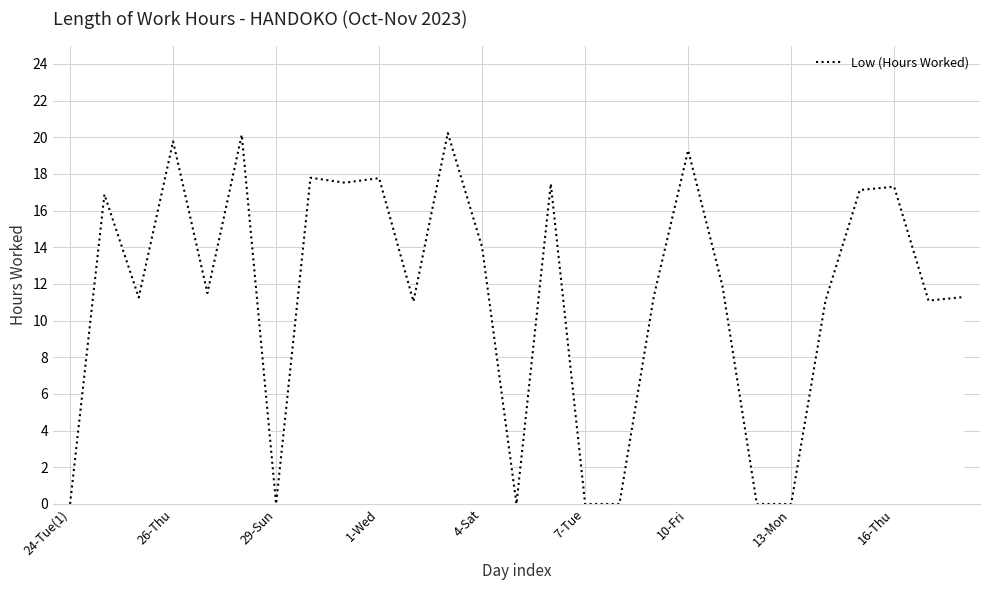

What is the difference between the maximum and minimum values?

20.2